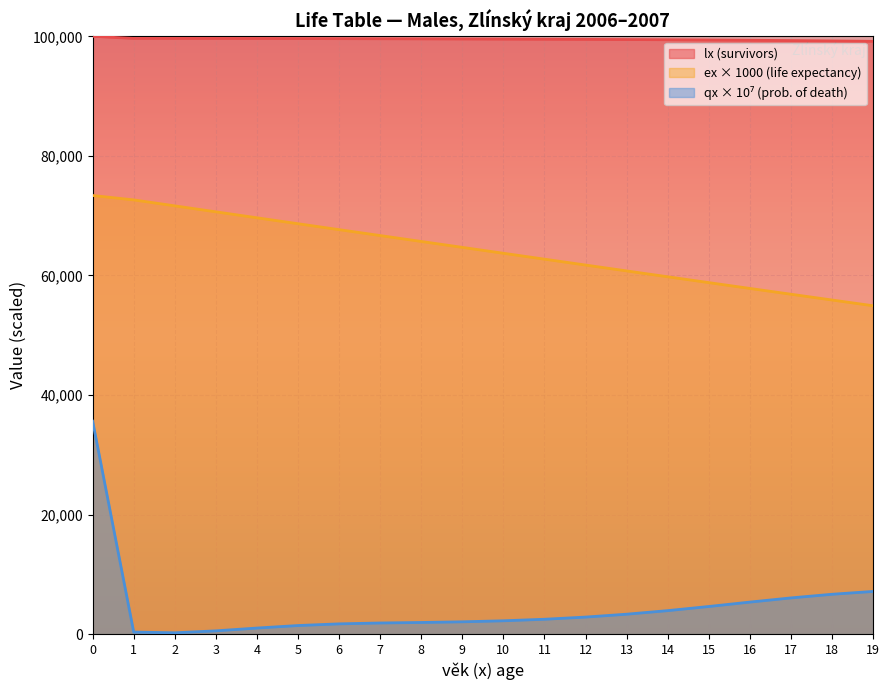

True or false: qx has a value of 3333.6 at 13.

True